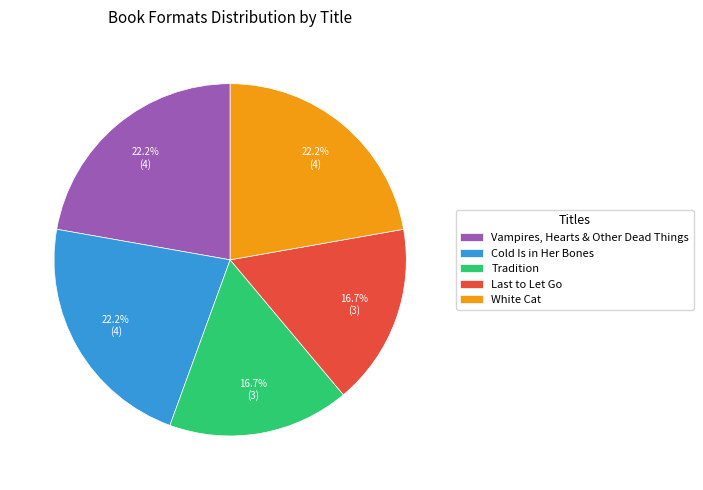

To the nearest percent, what percentage of the pie is Tradition?

17%